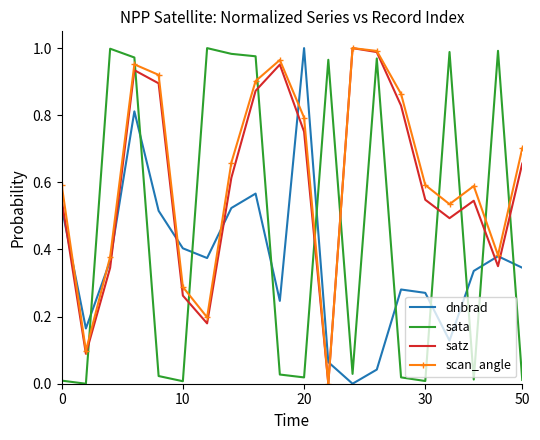

True or false: sata and satz cross at least once.

True